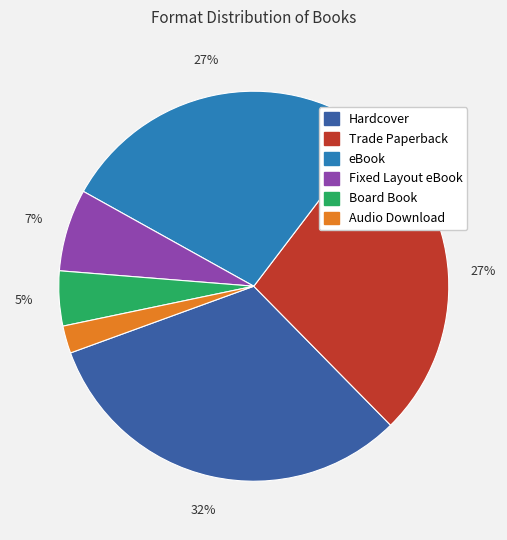

Does any single category account for the majority?

No